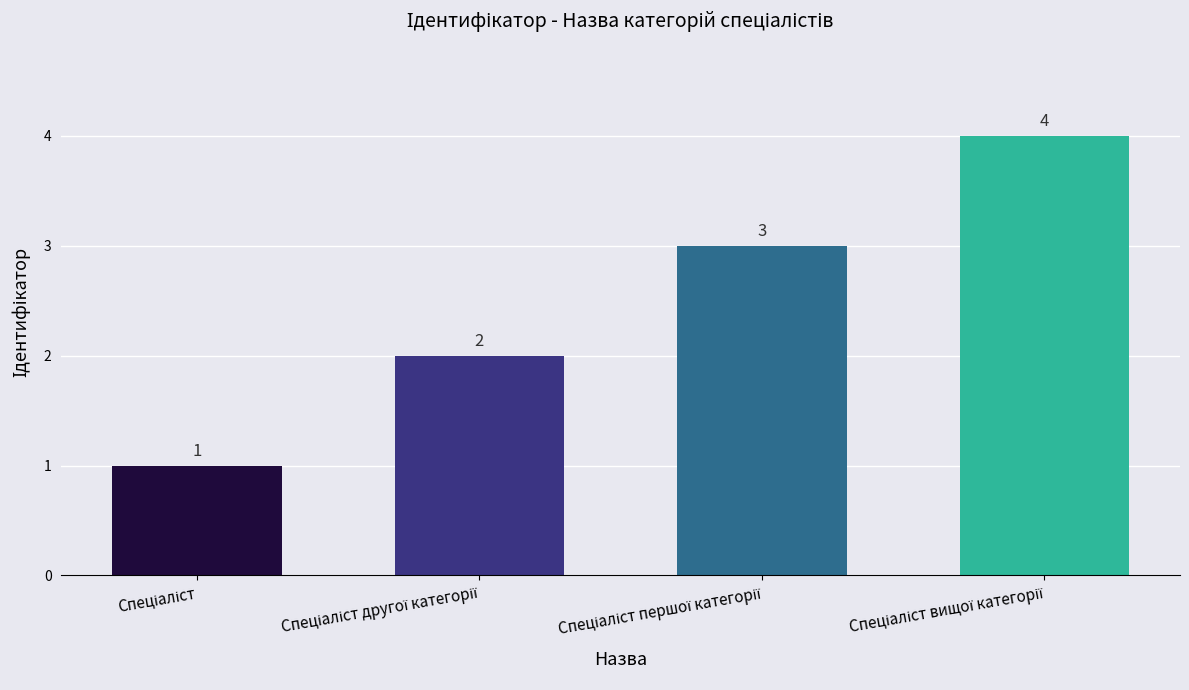

Count the values in the range 2 to 4.

3